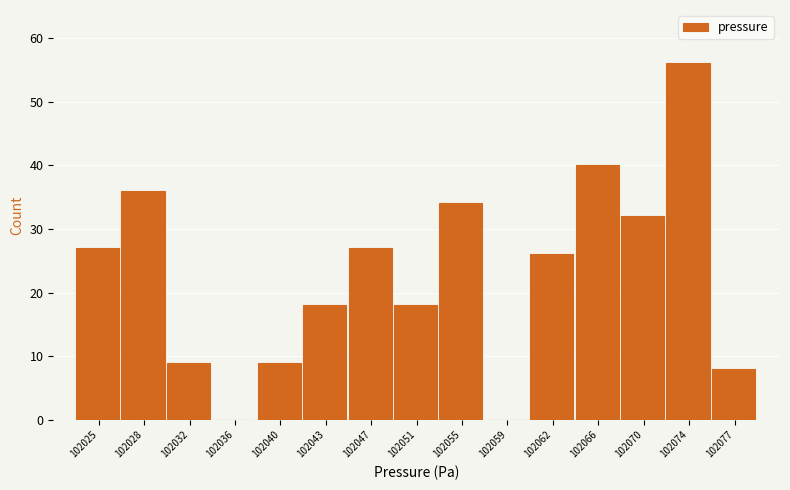

Reading left to right, transcribe all the data shown in this chart.

102025=27	102028=36	102032=9	102036=0	102040=9	102043=18	102047=27	102051=18	102055=34	102059=0	102062=26	102066=40	102070=32	102074=56	102077=8